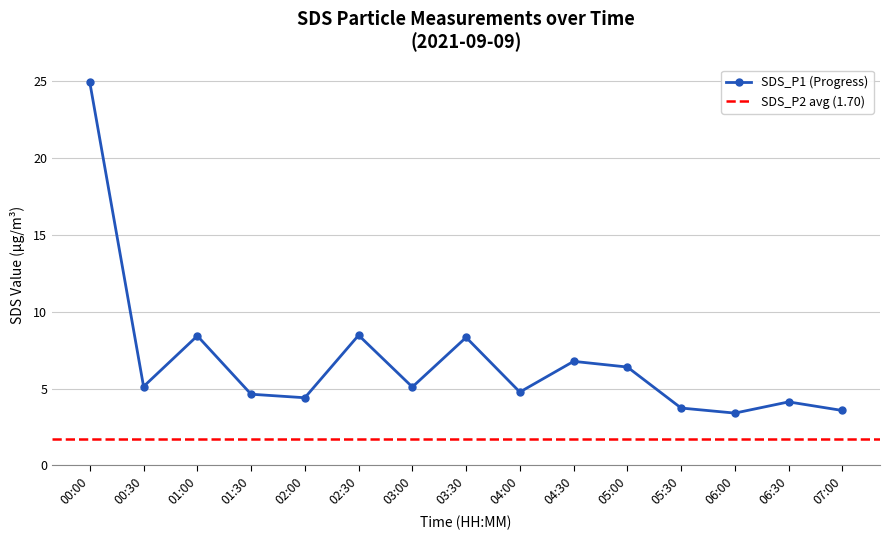

At which label does the data first exceed 5?

00:00